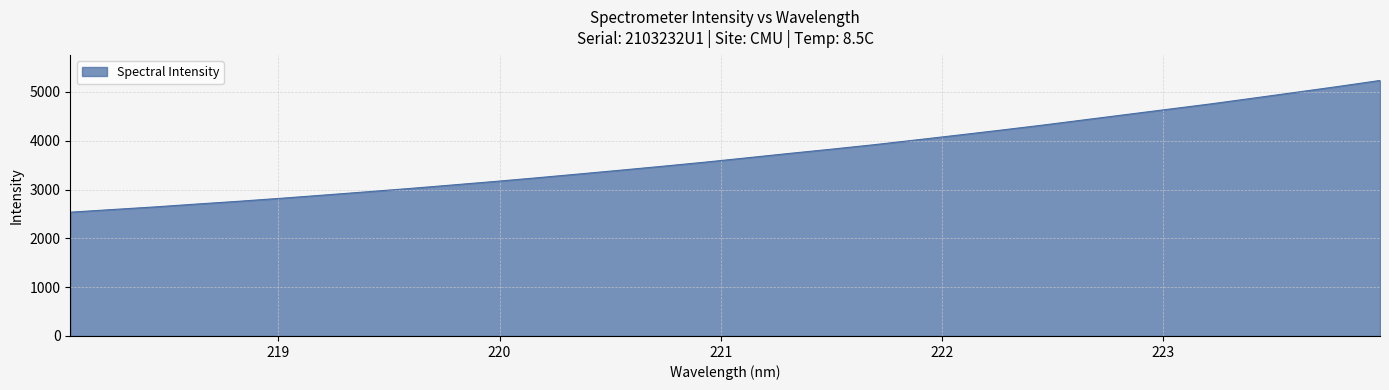

What is the greatest value displayed?

5235.6